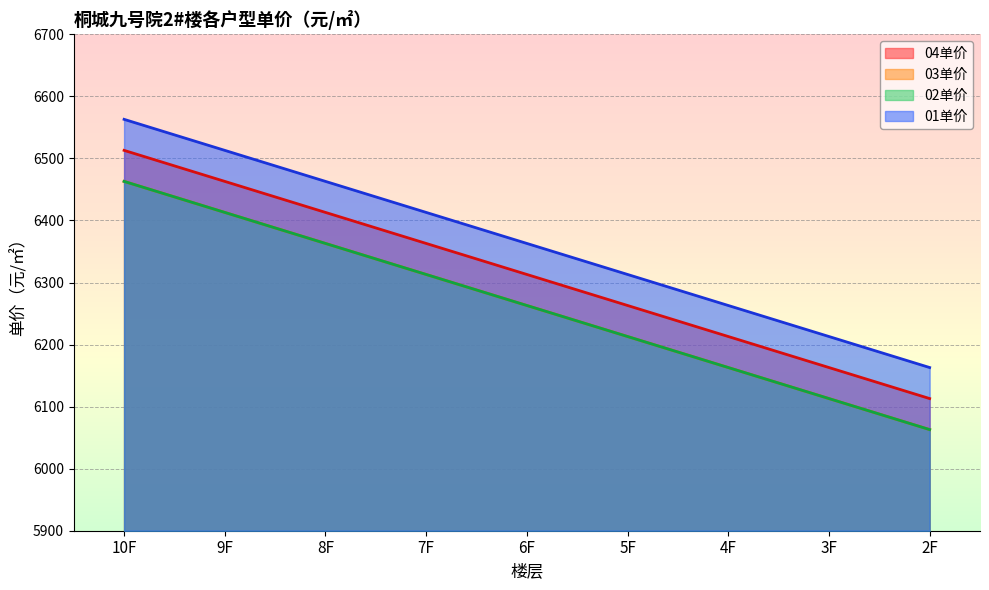

Count the number of categories in the chart.

9